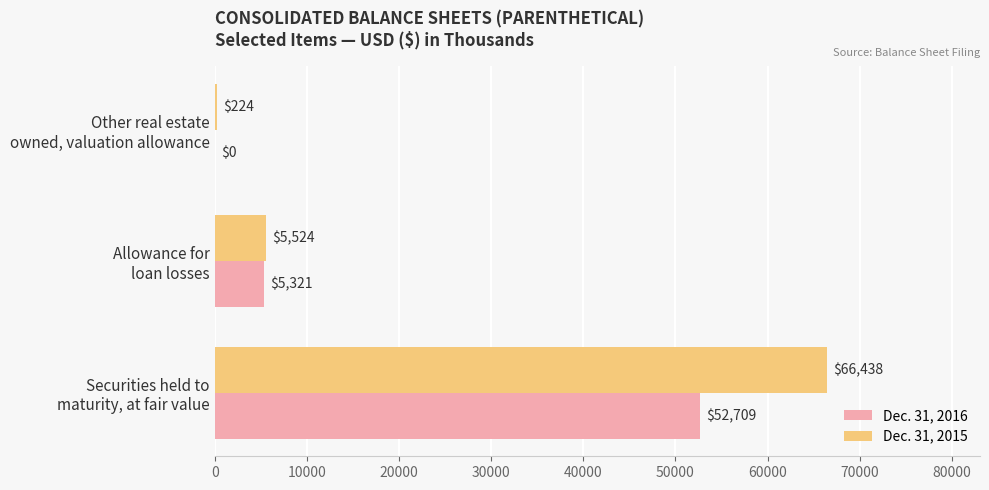

Which series has the largest total across all categories?

Dec. 31, 2015